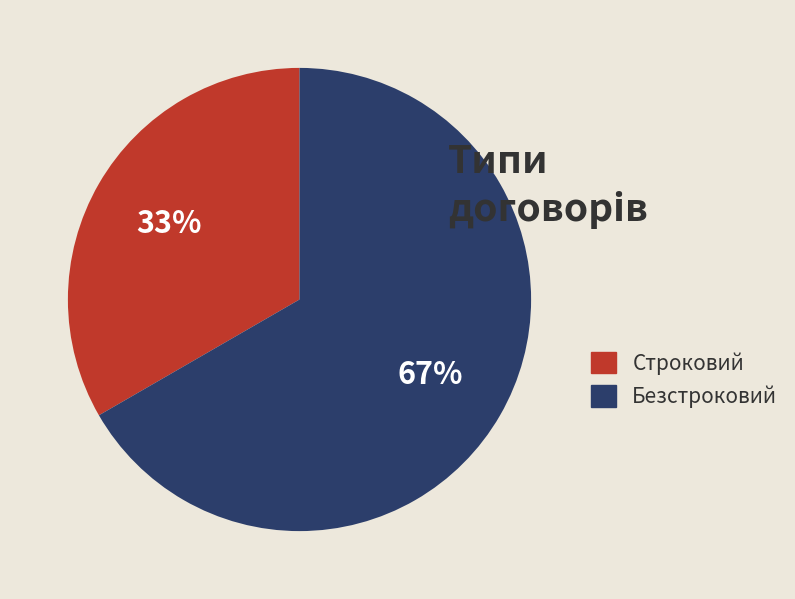

Combined, do Строковий and Безстроковий account for over 50%?

Yes